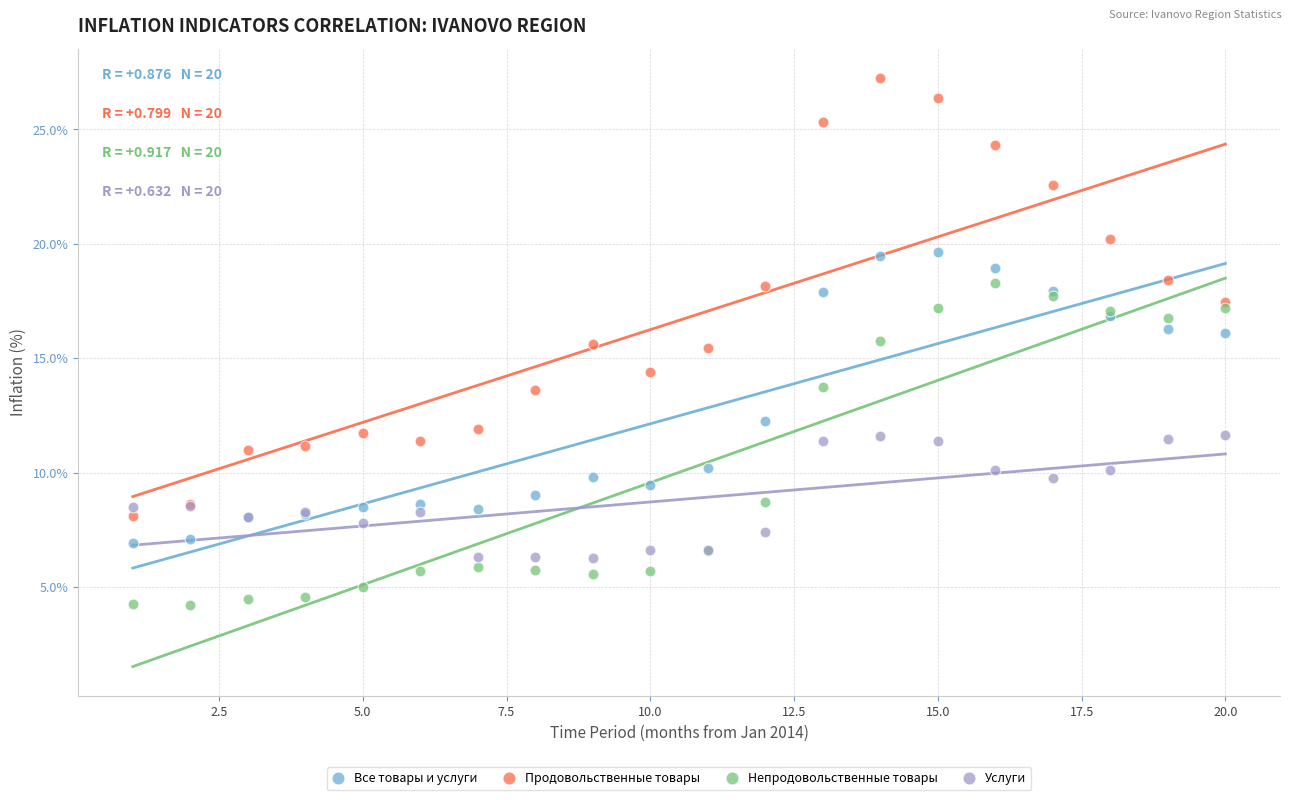

Which series contains the lowest Y value?

Непродовольственные товары